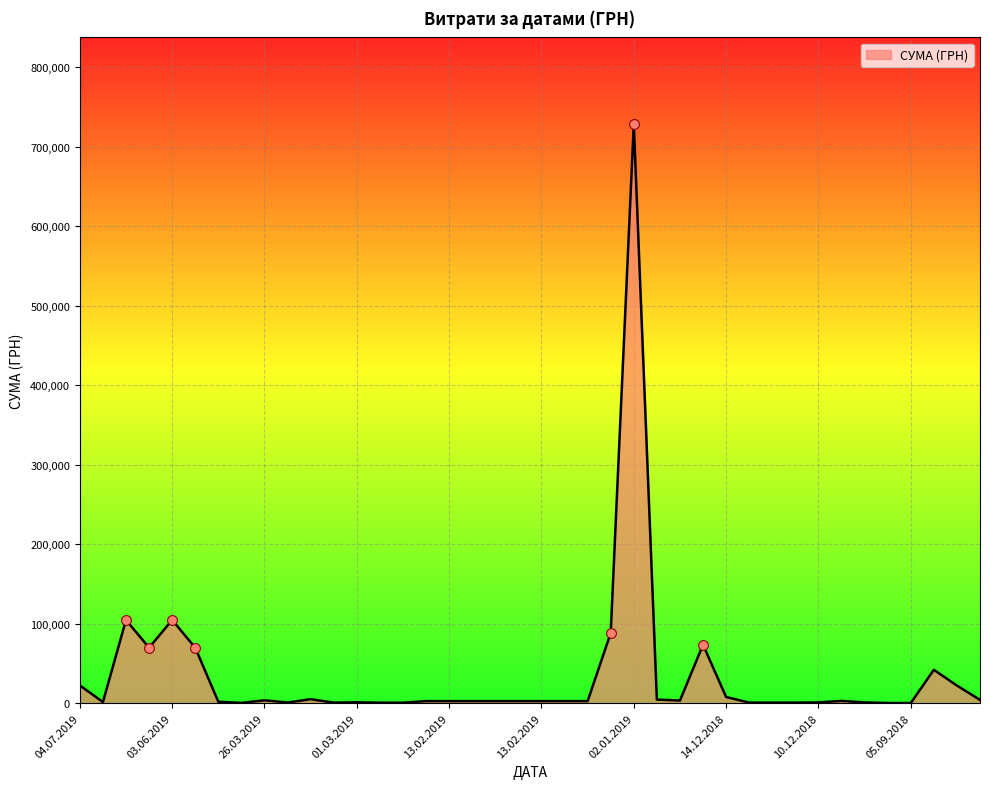

What is the maximum value shown in the chart?

728042.0